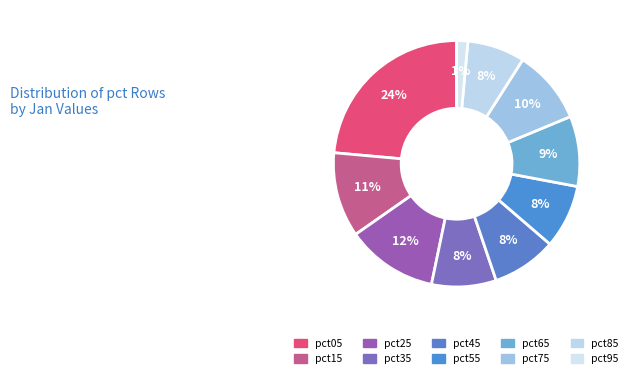

Rank the categories by value from lowest to highest.

pct95, pct85, pct55, pct35, pct45, pct65, pct75, pct15, pct25, pct05